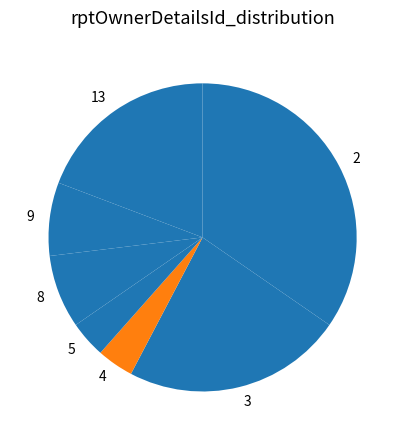

Which has a higher value, 8 or 3?

3